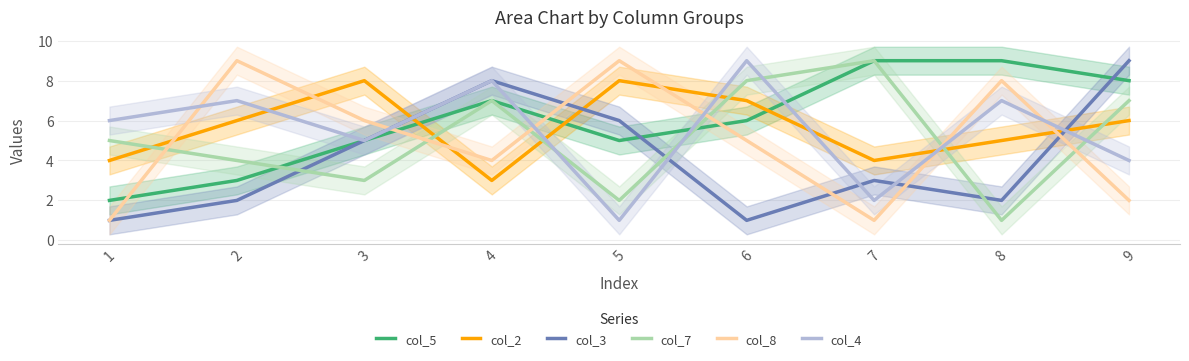

How many distinct data groups are displayed?

6